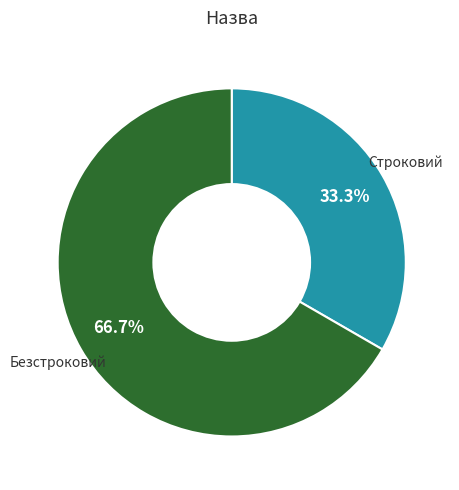

To the nearest percent, what percentage of the pie is Строковий?

33%